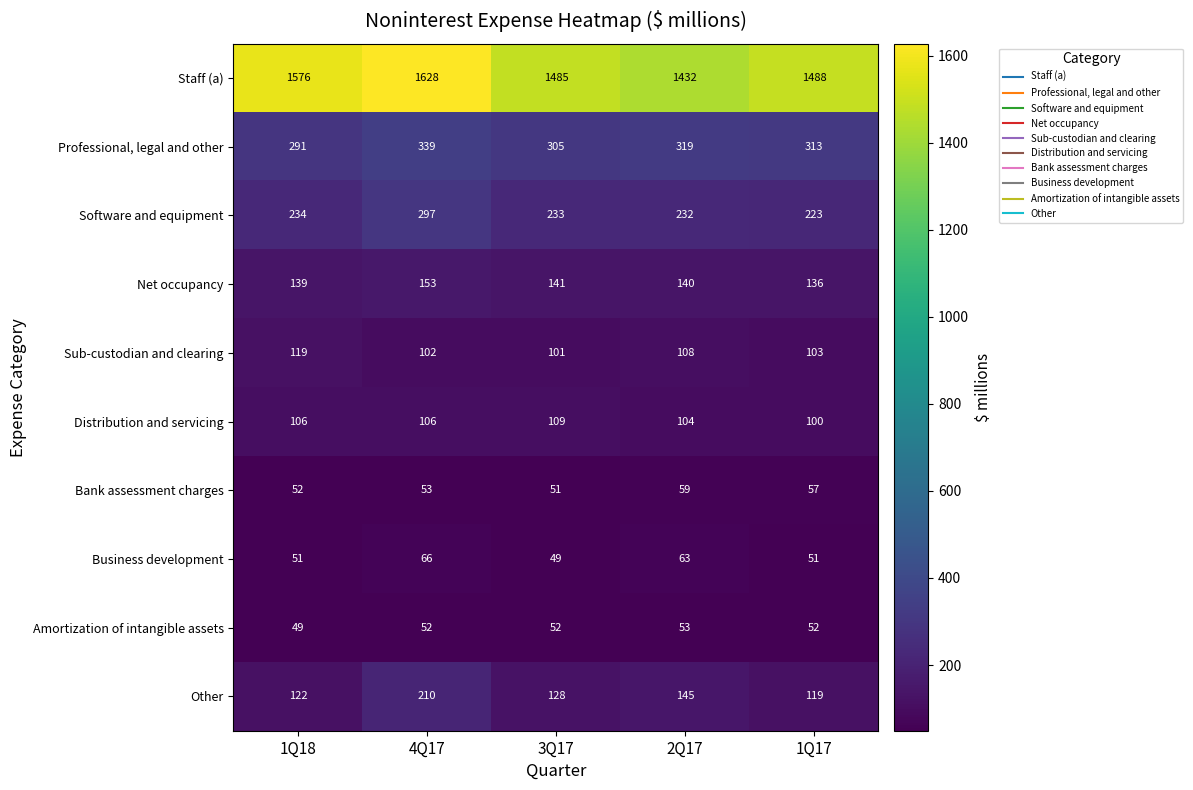

What value does the Net occupancy series have at 2Q17?

140